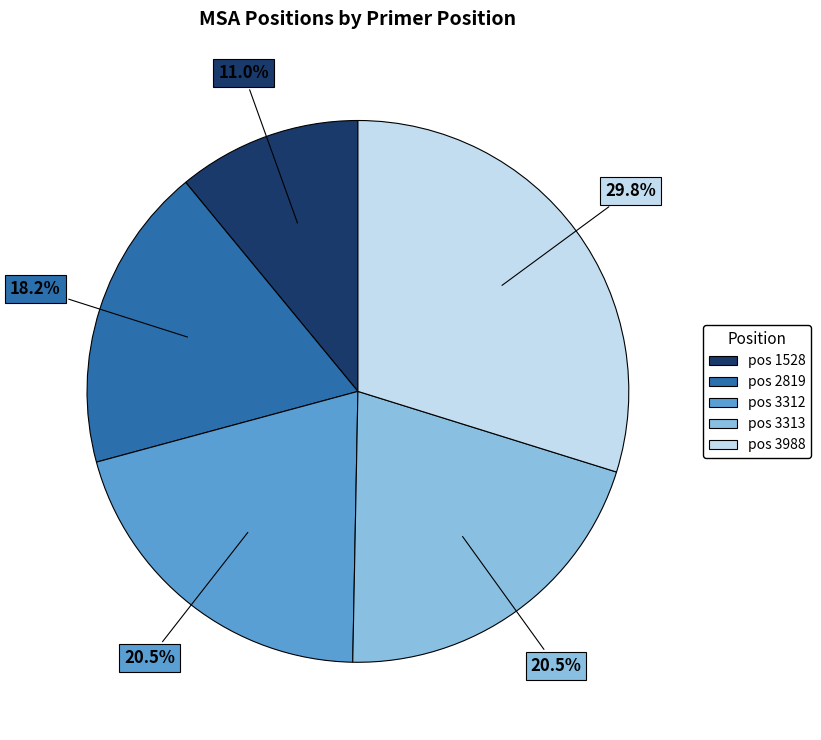

Is there a majority slice in this chart?

No